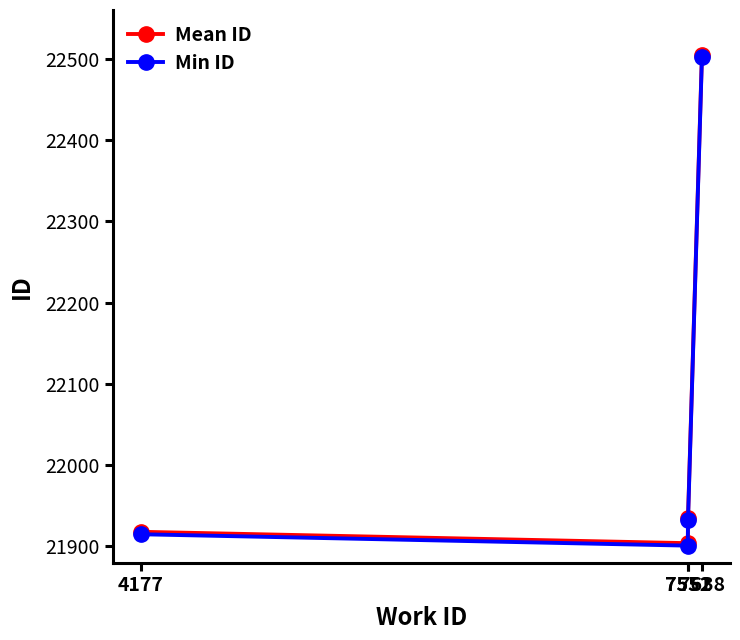

What is the value of the Min ID point at the 3rd from the left?

21932.0